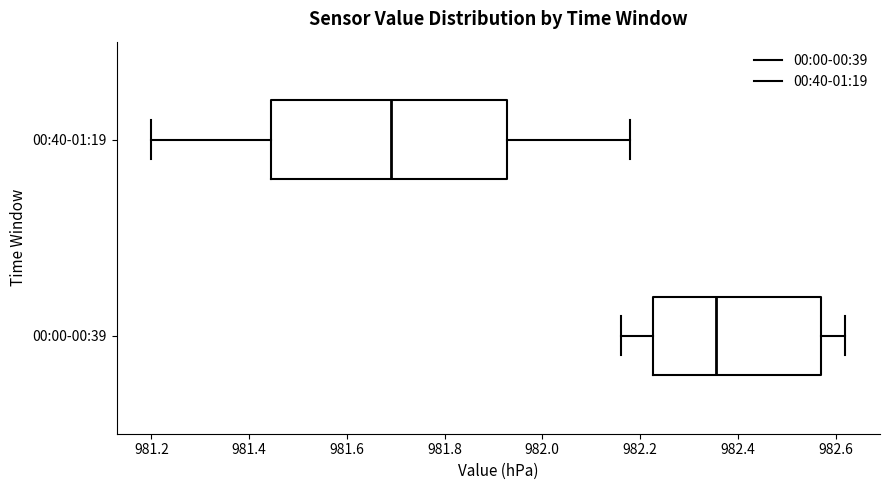

Reading bottom to top, read every box against the x-axis: the position of its median line, the range the box covers, and the ends of its whiskers. The values are not printed on the chart, so give them approximately, as read against the axis.

00:00-00:39: median 982.36, box 982.22 to 982.58, whiskers 982.16 to 982.62
00:40-01:19: median 981.70, box 981.44 to 981.92, whiskers 981.20 to 982.18